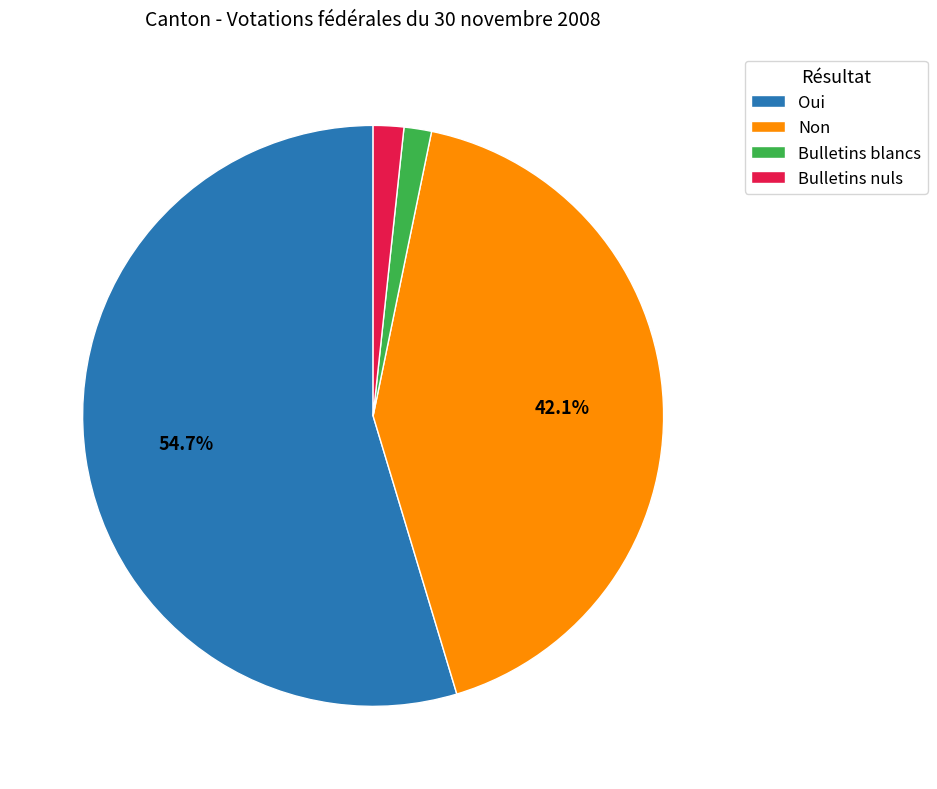

What percentage is the Oui slice, to the nearest percent?

55%